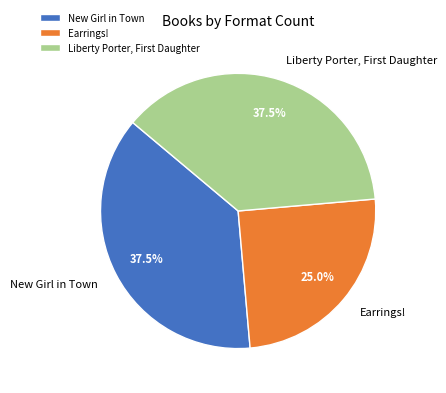

Which slice is the smallest?

Earrings!